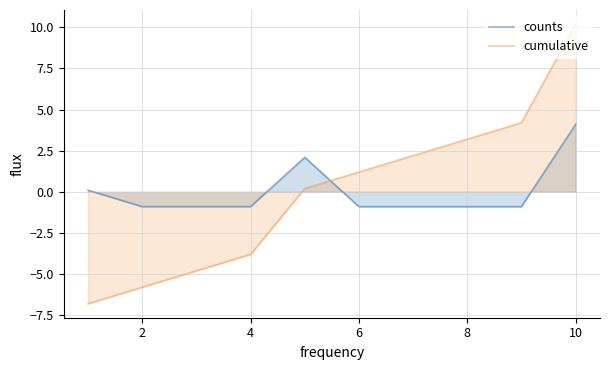

Is the value of counts at 2 greater than the value of cumulative at 6?

No